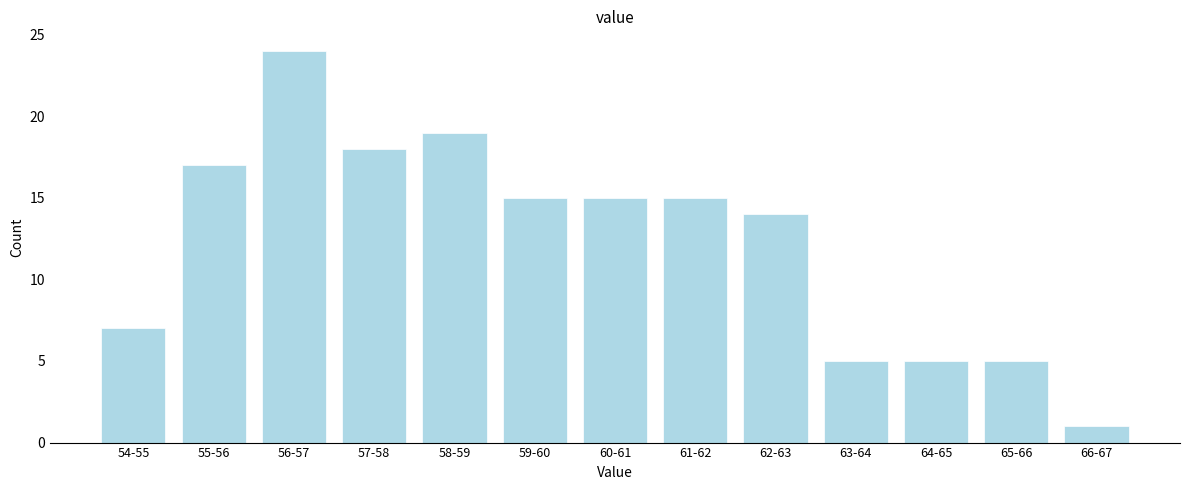

Reading left to right, extract all data points from this chart.

7	17	24	18	19	15	15	15	14	5	5	5	1